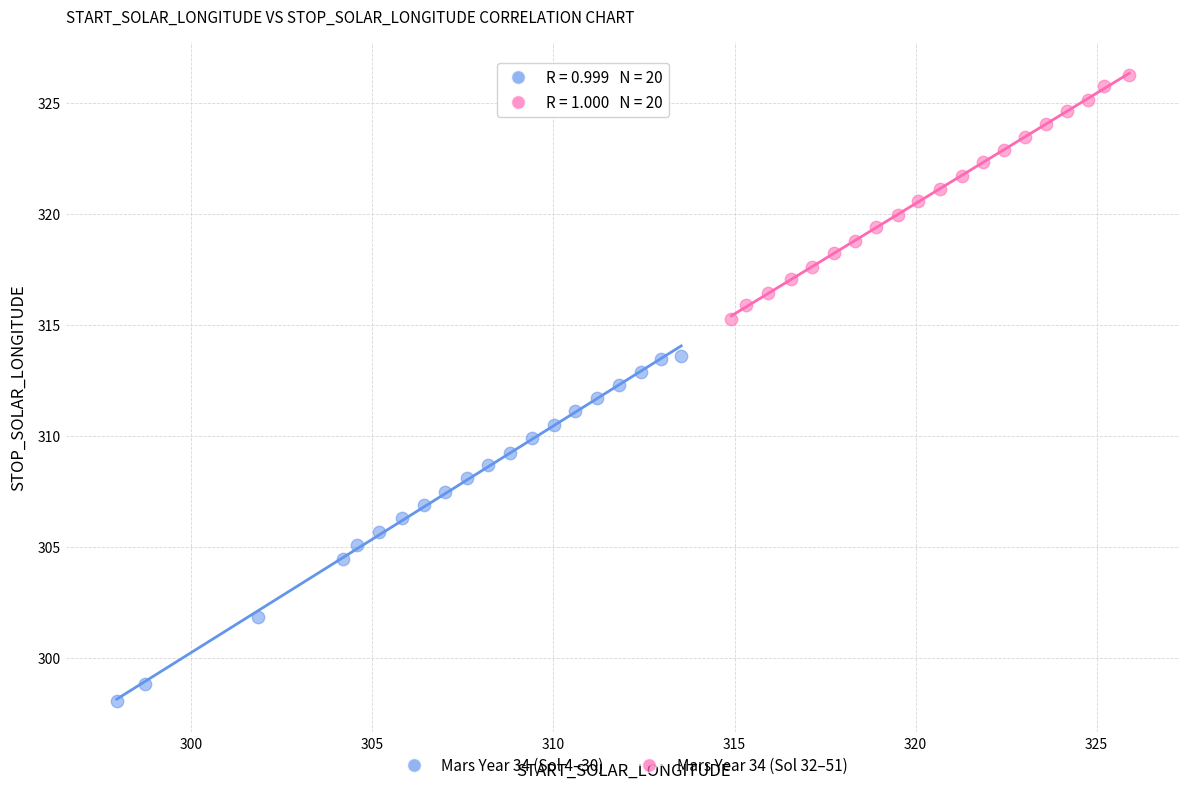

Which series reaches the maximum Y coordinate?

Mars Year 34 (Sol 32–51)